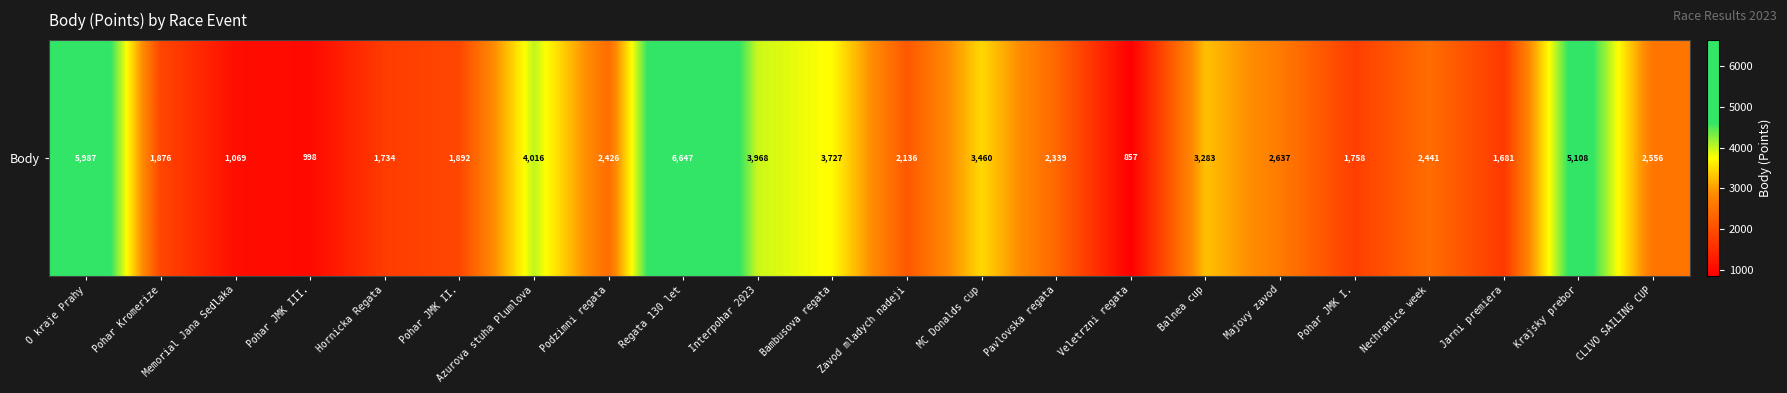

List the labels in order of value, smallest first.

Veletrzni regata, Pohar JMK III., Memorial Jana Sedlaka, Jarni premiera, Hornicka Regata, Pohar JMK I., Pohar Kromerize, Pohar JMK II., Zavod mladych nadeji, Pavlovska regata, Podzimni regata, Nechranice week, CLIVO SAILING CUP, Majovy zavod, Balnea cup, MC Donalds cup, Bambusova regata, Interpohar 2023, Azurova stuha Plumlova, Krajsky prebor, O kraje Prahy, Regata 130 let